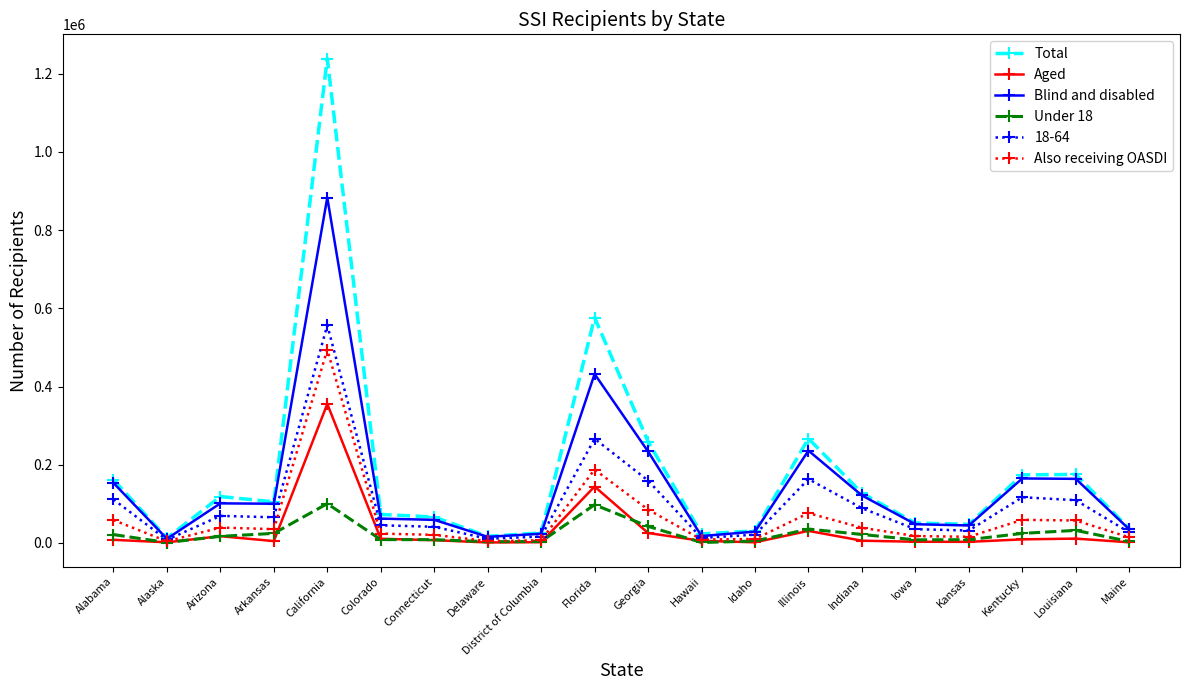

What is the sum of the Blind and disabled values at District of Columbia and Iowa?

71610